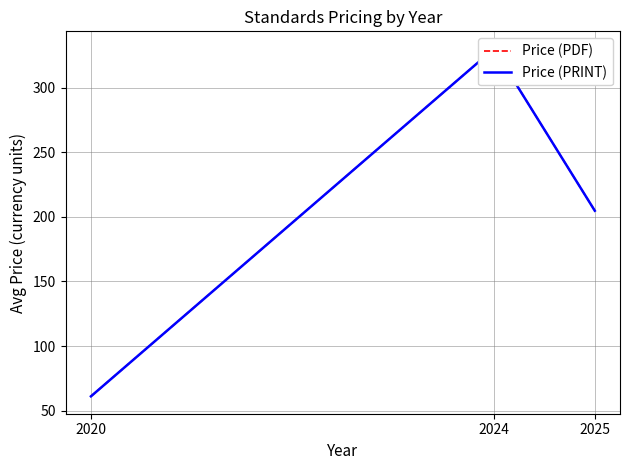

Rank the series by their maximum value, from highest to lowest.

Price (PDF), Price (PRINT)